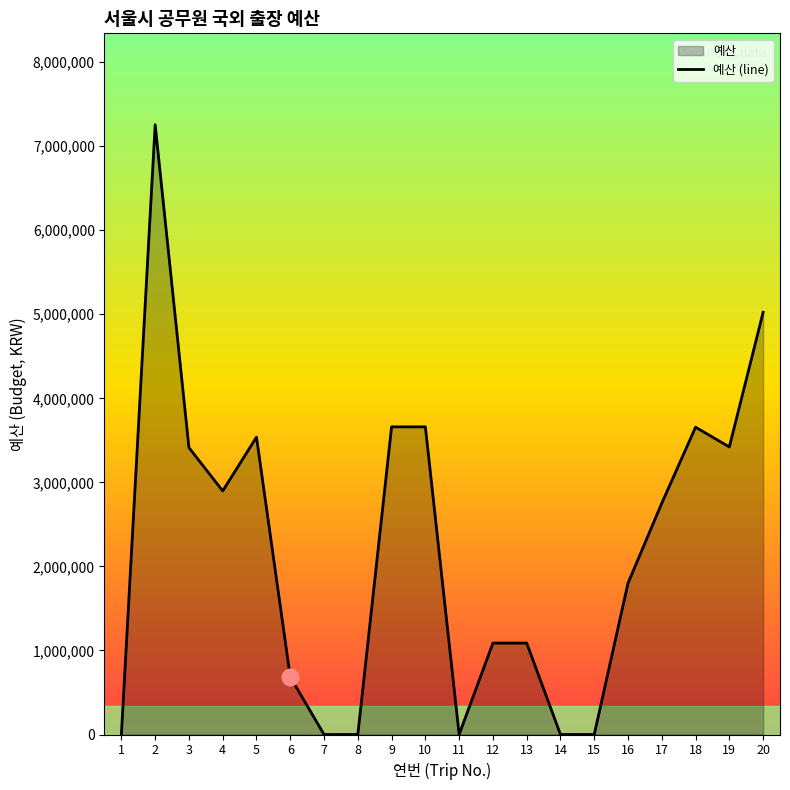

What is the sum of the values at 13 and 14?

1087950